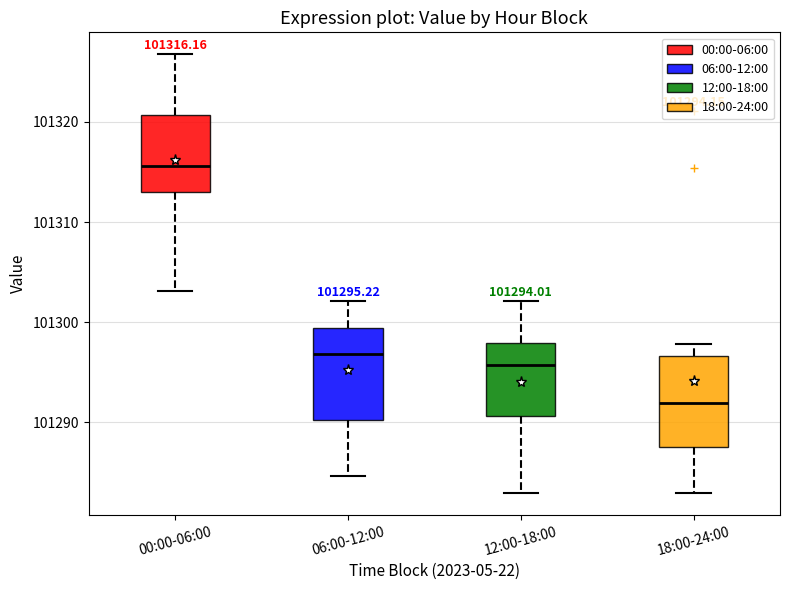

Which box has the lowest median line?

18:00-24:00